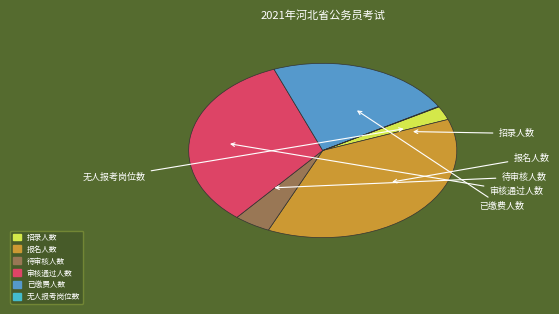

To the nearest percent, what percentage of the pie is 待审核人数?

4%